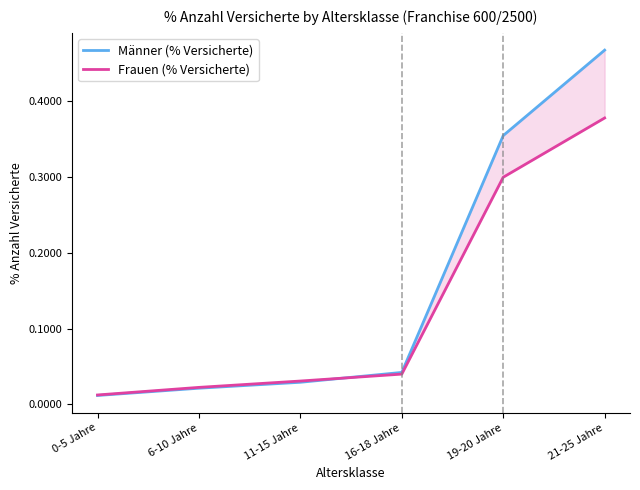

Which series has the widest spread of values?

Männer (% Versicherte)